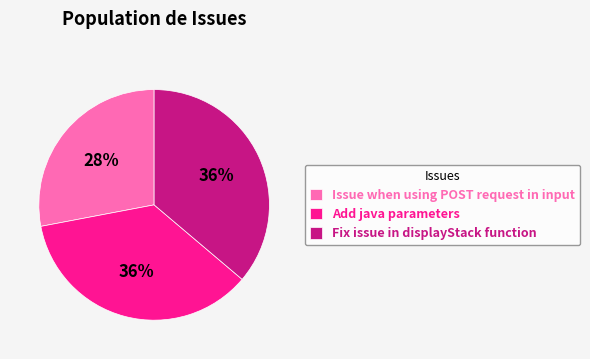

Which category has the smallest portion of the pie?

Issue when using POST request in input